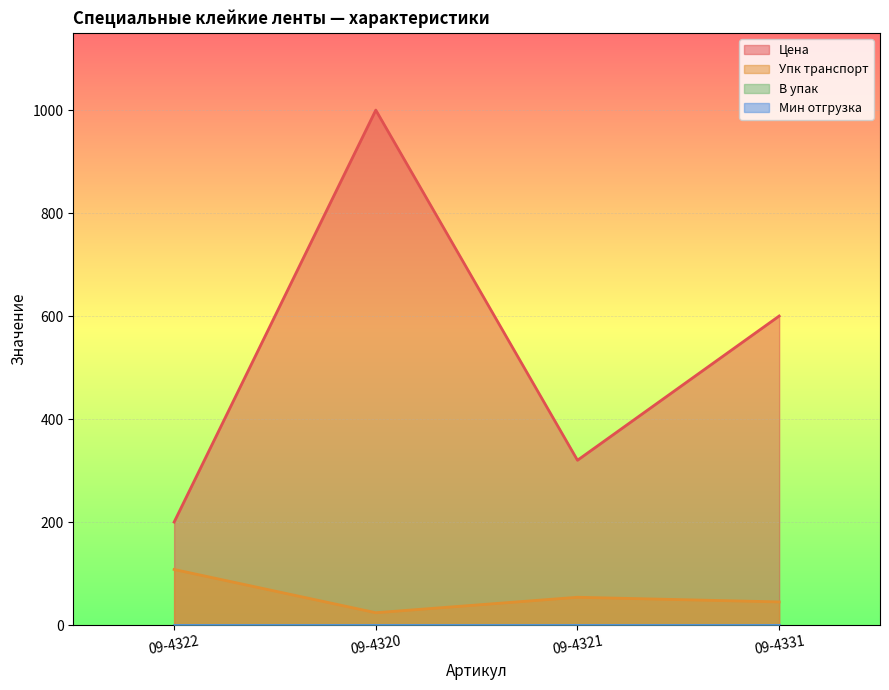

What is the difference between the maximum and minimum values in the Цена series?

800.0